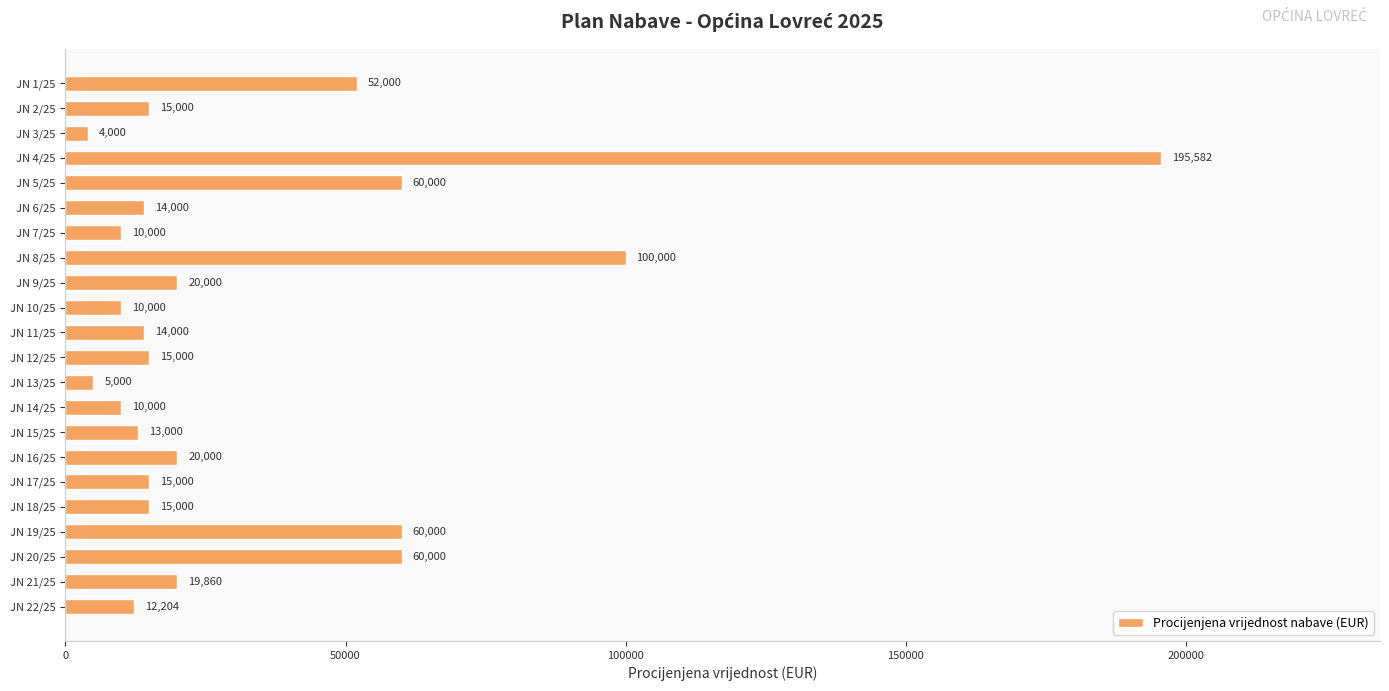

What is the value of the 10th bar from the top?

10000.0